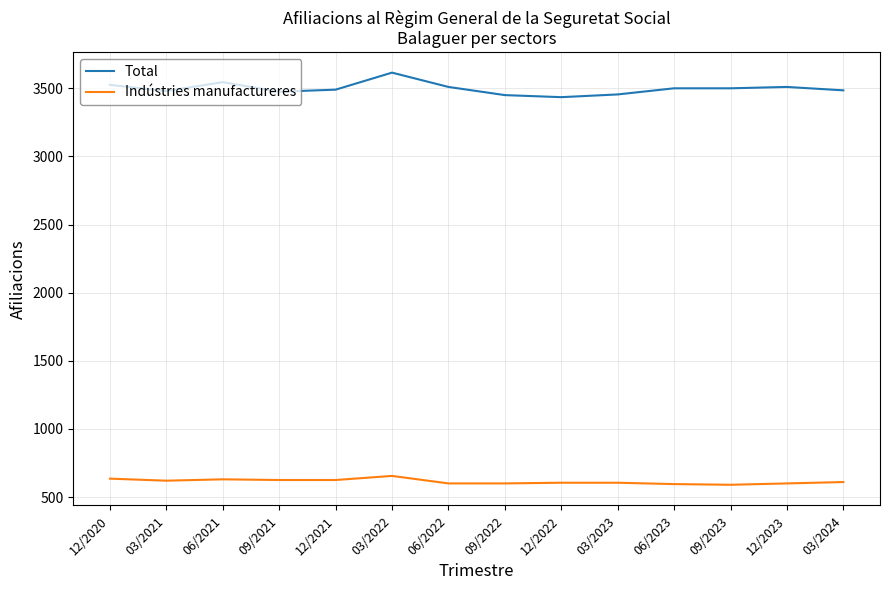

The Indústries manufactureres series shows 224 at 12/2023. True or false?

False